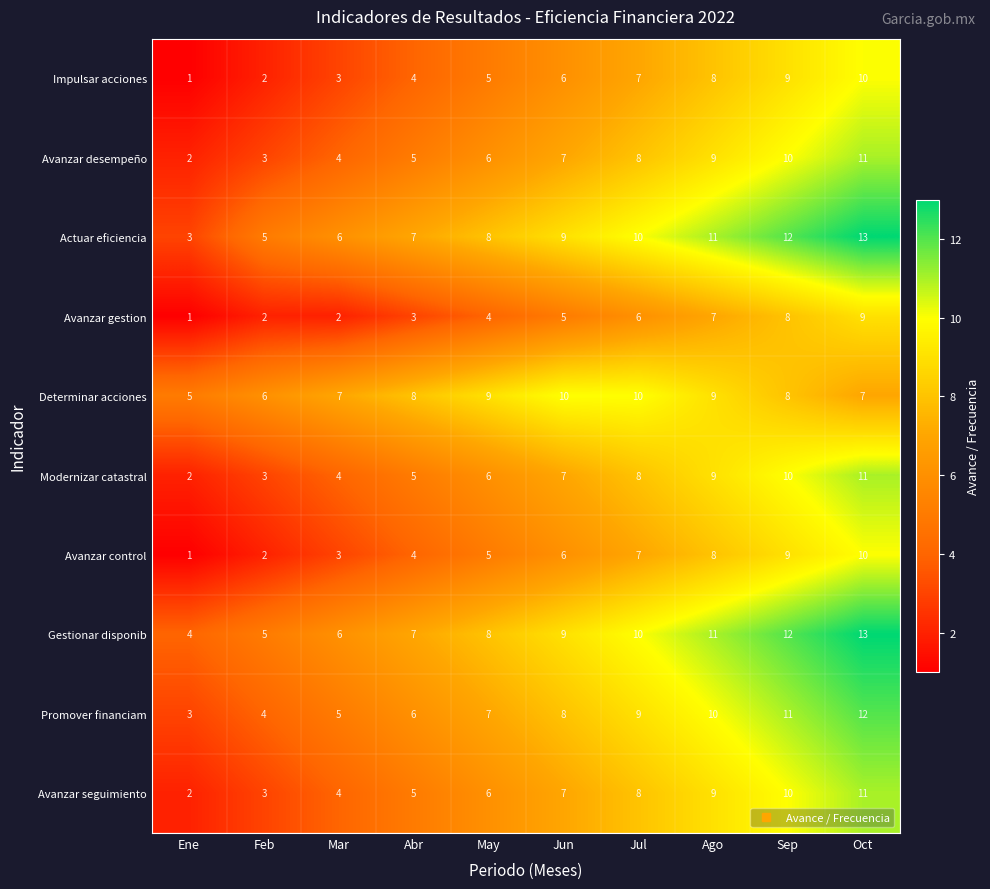

What is the difference between the highest and lowest values at Sep?

4